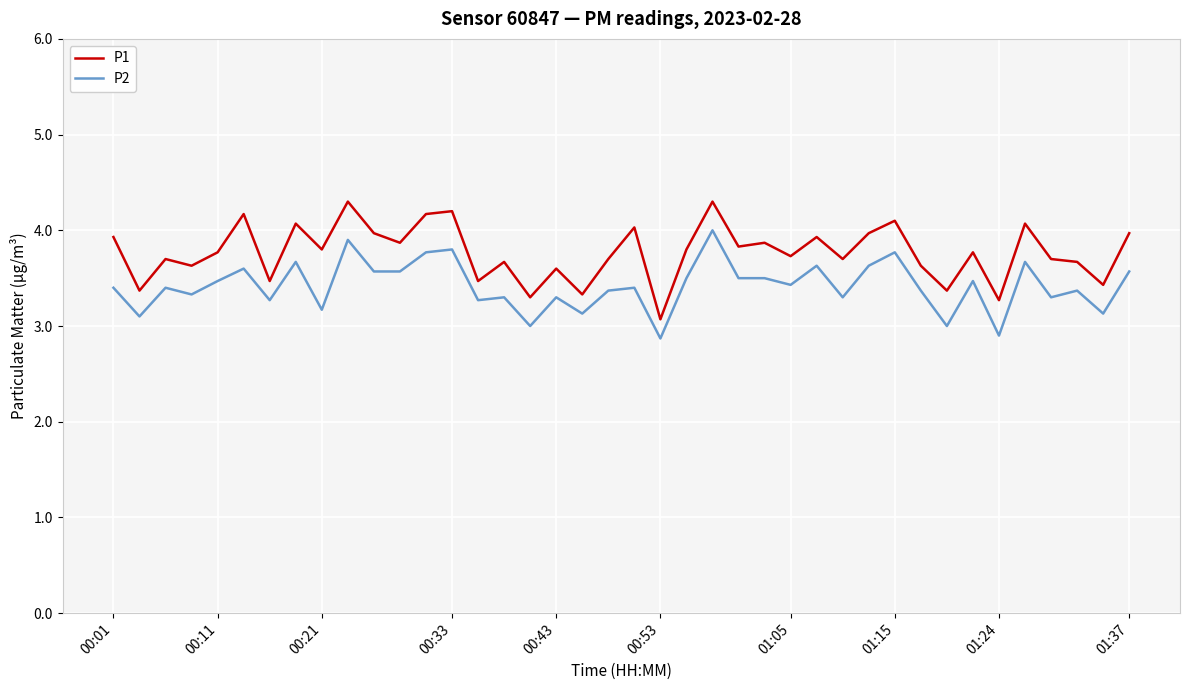

What is the difference between the maximum and minimum values in the P1 series?

1.2